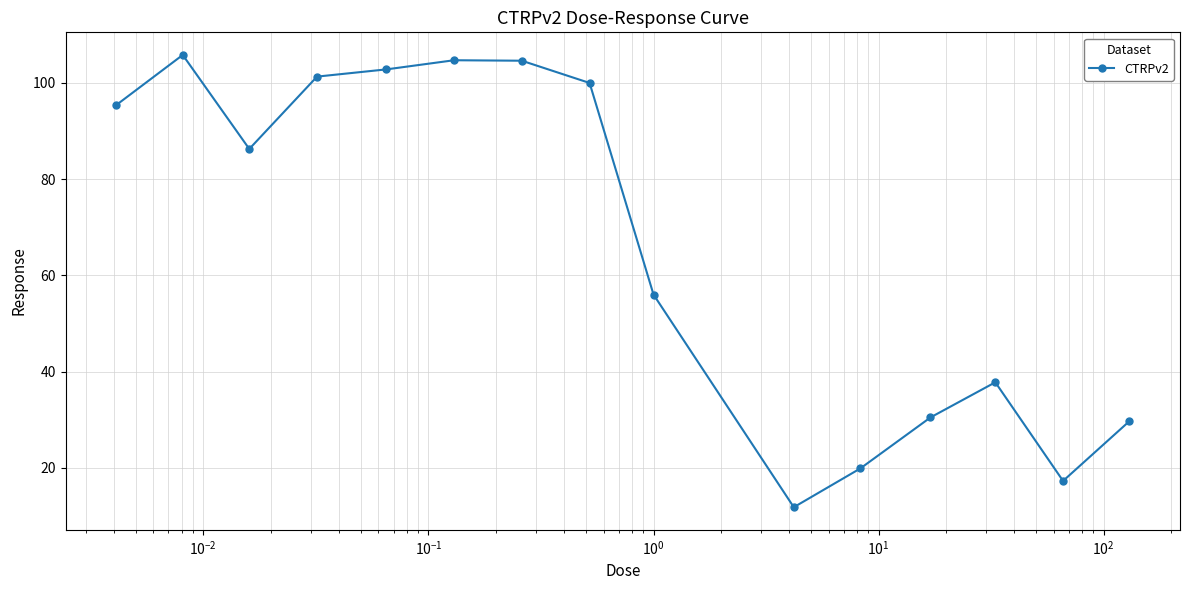

What is the maximum value shown in the chart?

105.8